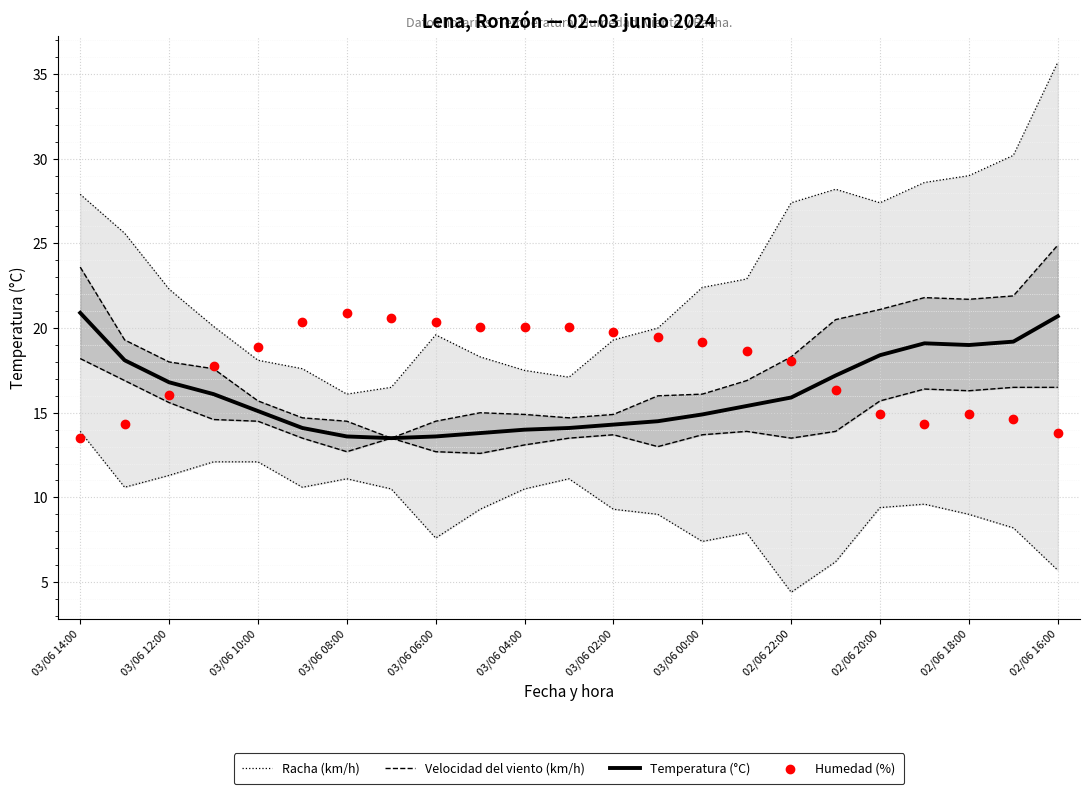

What is the highest value of the Temperatura (°C) series?

20.9